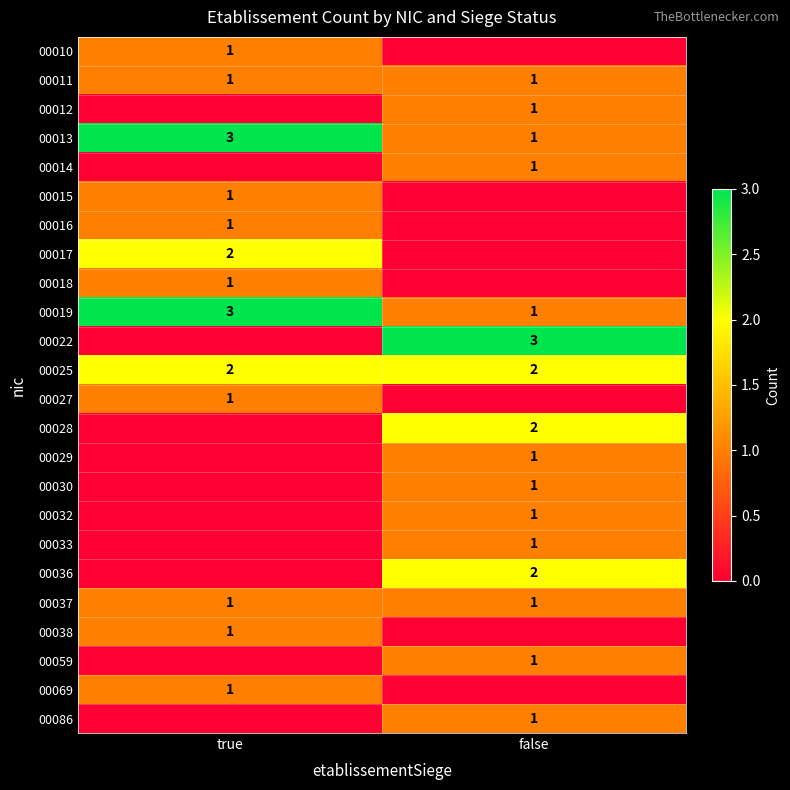

The value of 00025 at true is 2. True or false?

True